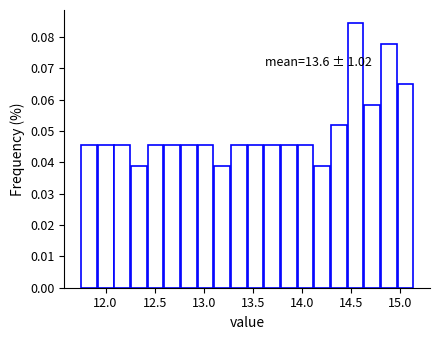

Around what value on the x-axis is the tallest bar? Give the approximate position of its centre, as read against the axis.

14.55